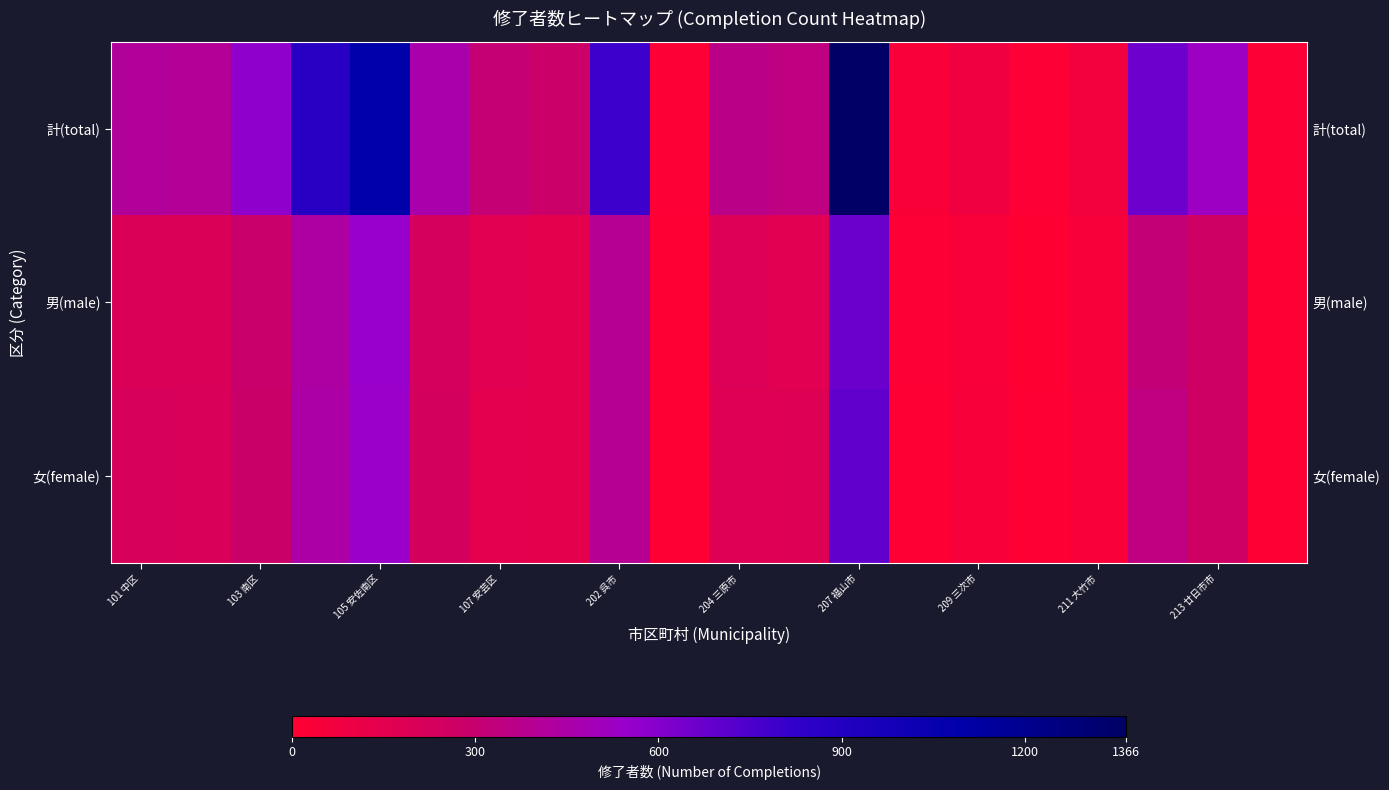

What is the lowest value of the 計(total) series?

11